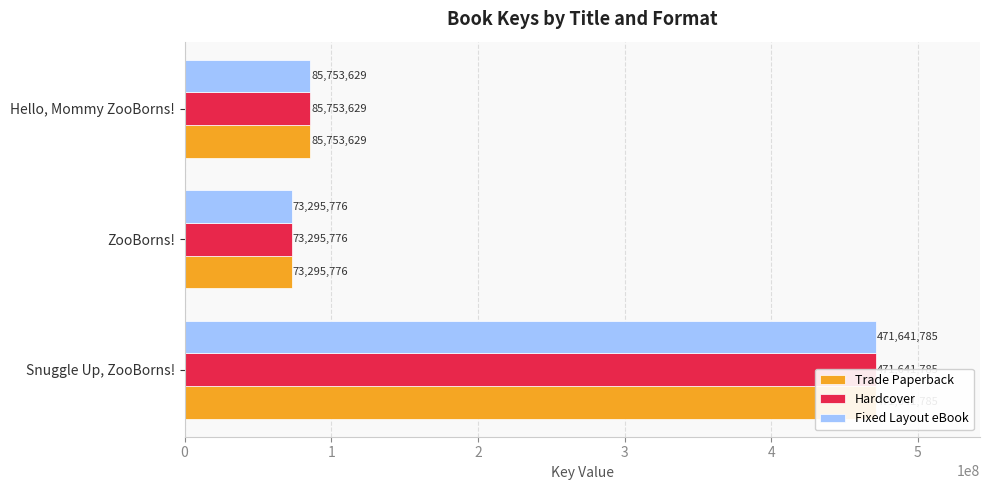

What is the difference between the Trade Paperback values at Snuggle Up, ZooBorns! and Hello, Mommy ZooBorns!?

385888156